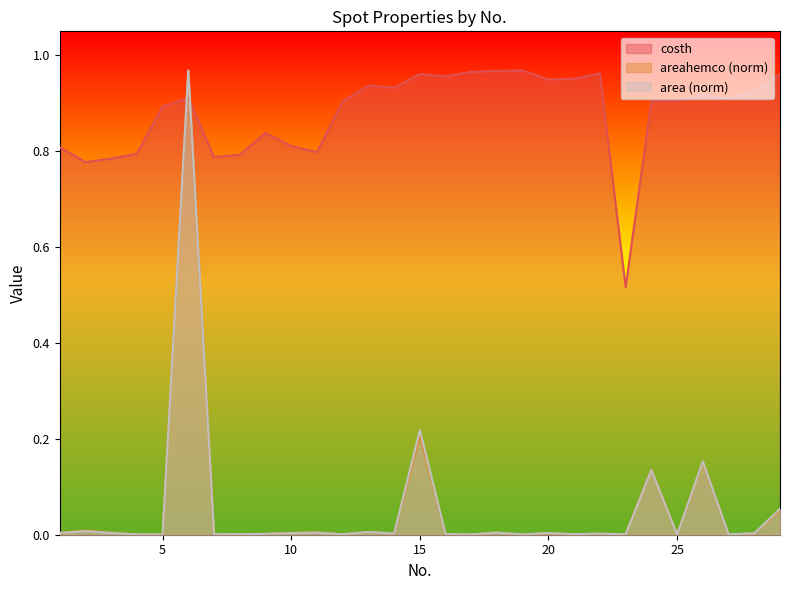

Does the chart have visible grid lines?

No